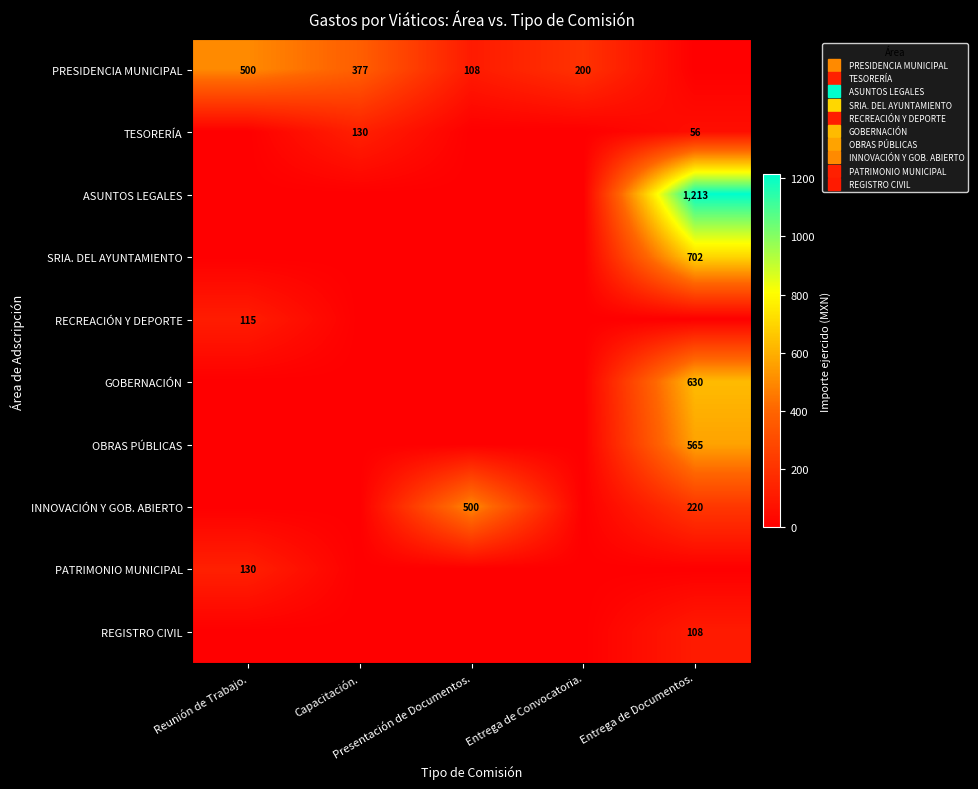

What is the spread (max minus min) of values at Entrega de Convocatoria.?

200.0